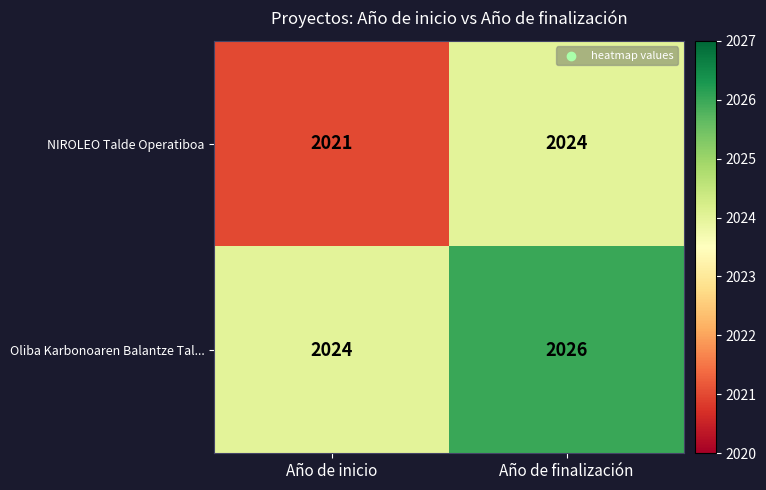

The NIROLEO Talde Operatiboa series shows 2021 at Año de inicio. True or false?

True